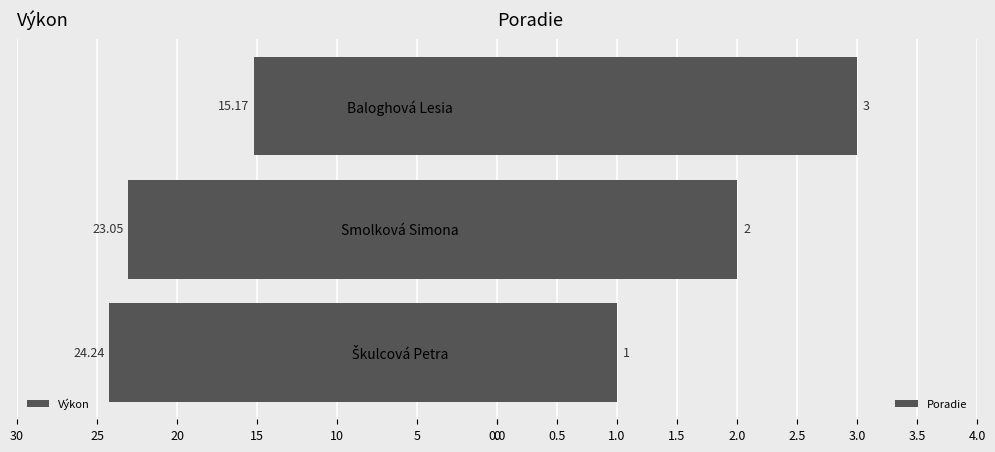

Reading left to right, transcribe all the data shown in this chart.

Výkon: 24.2	23.1	15.2
Poradie: 1.0	2.0	3.0